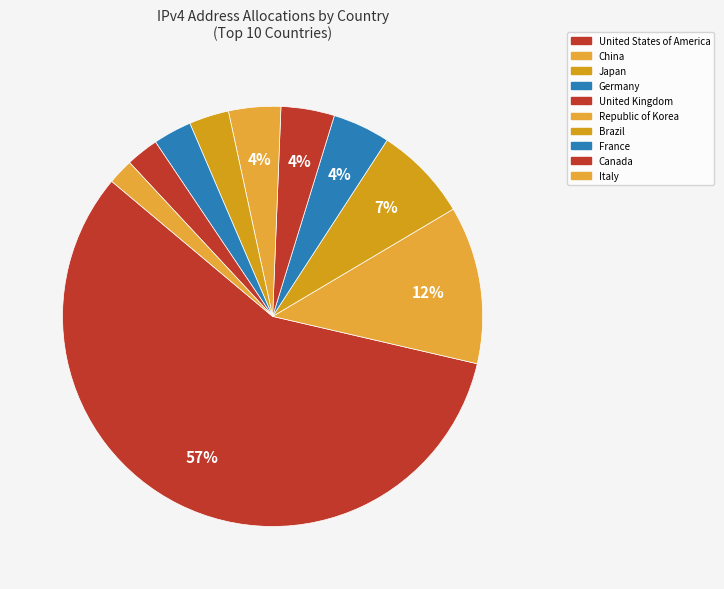

Between China and France, which is larger?

China